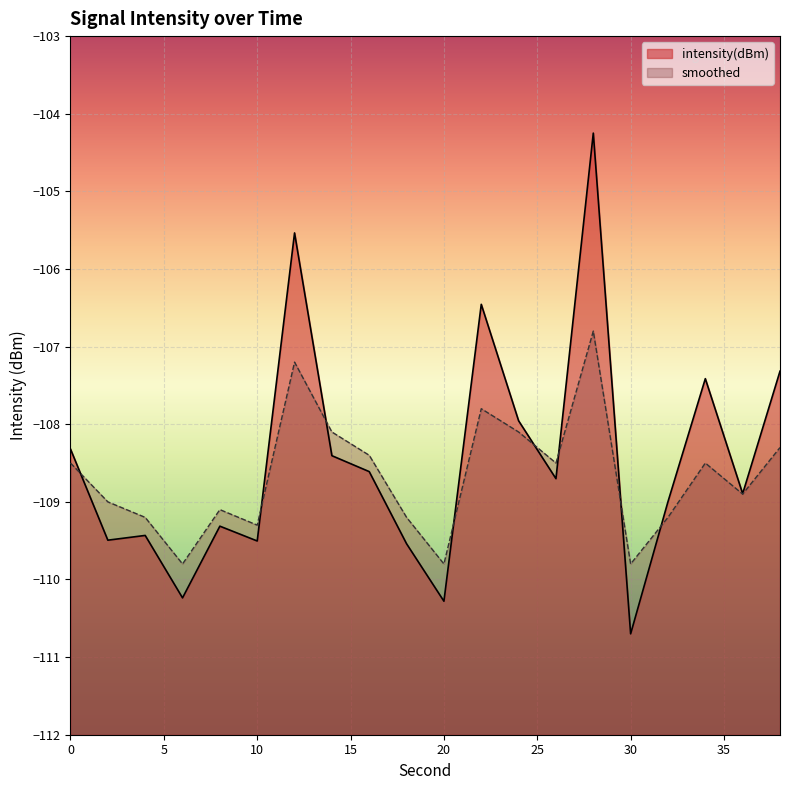

What is the difference between the maximum and minimum values in the smoothed series?

3.0